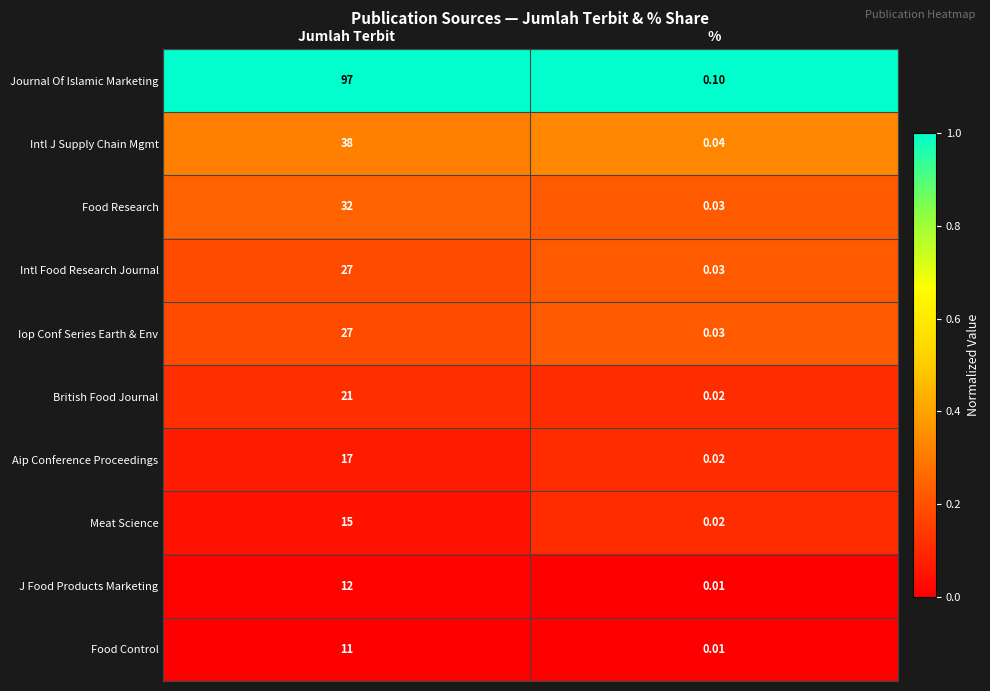

At which category is the sum across all series the highest?

Jumlah Terbit